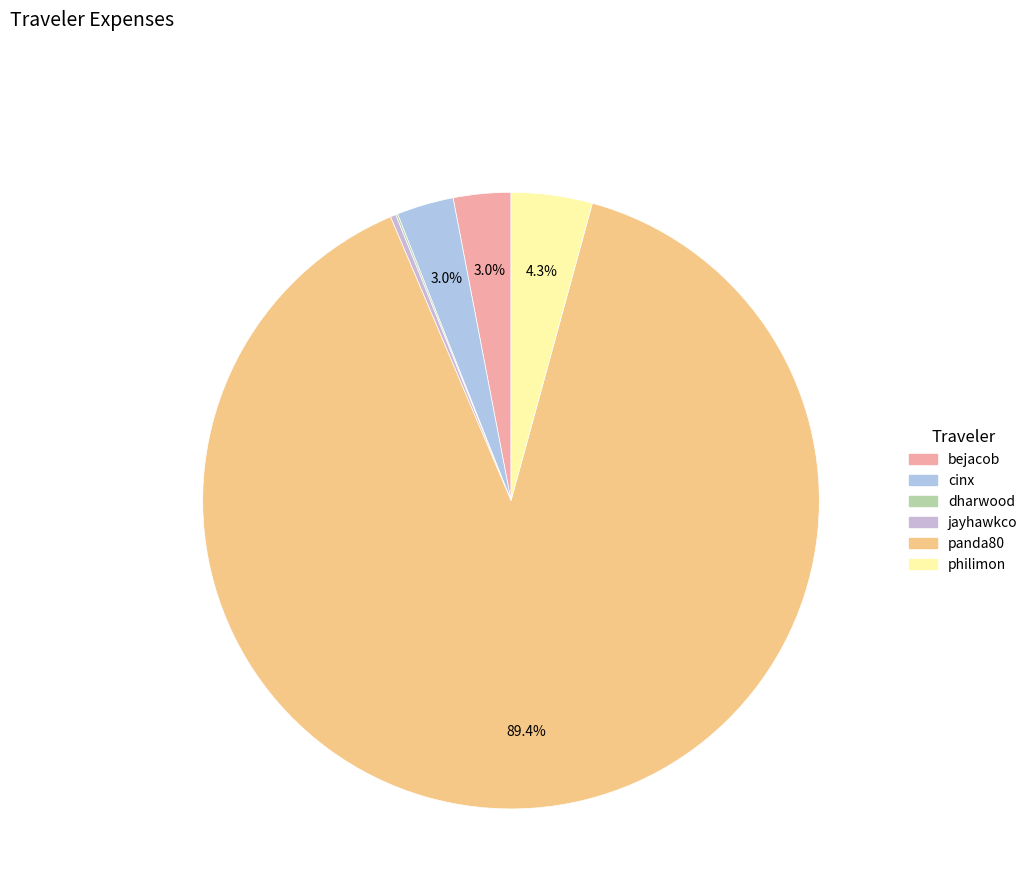

What percentage is NOT represented by bejacob?

97.0%